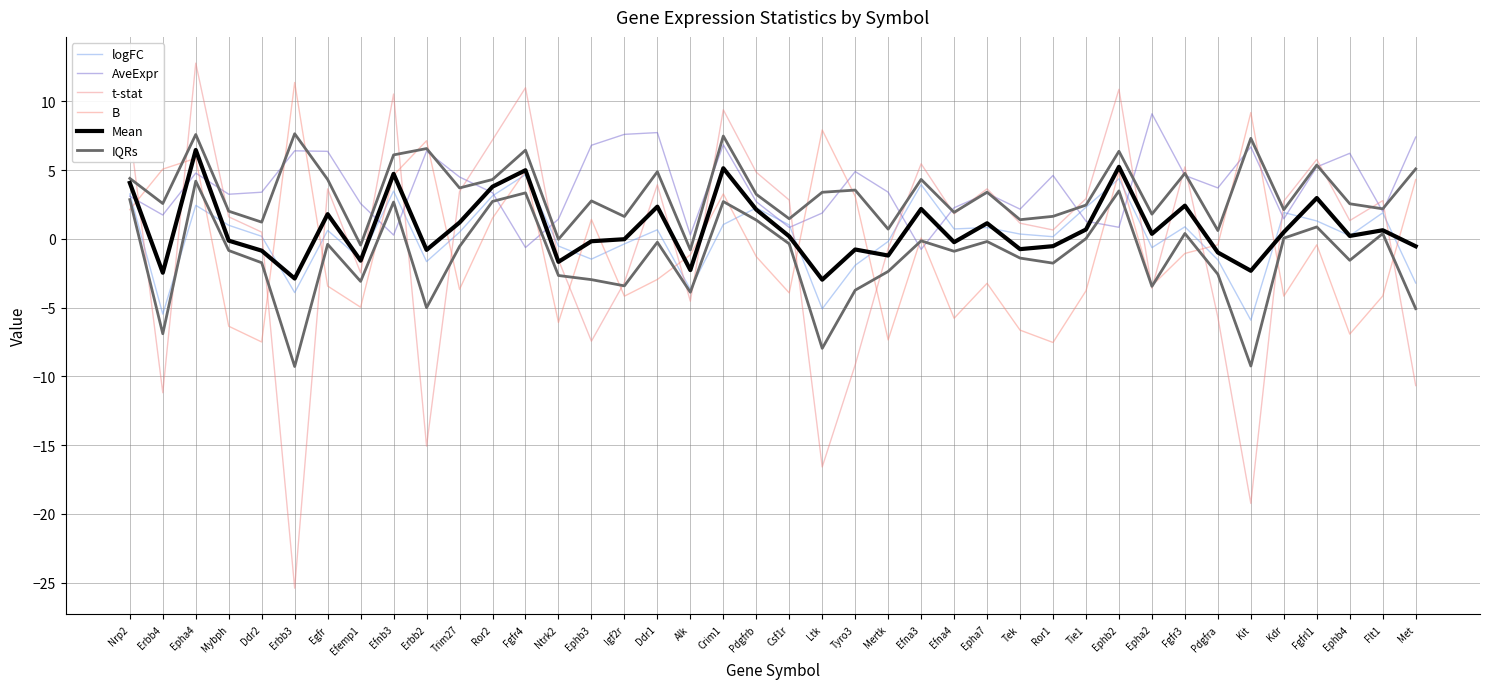

At which category does B reach its first local peak?

Epha4